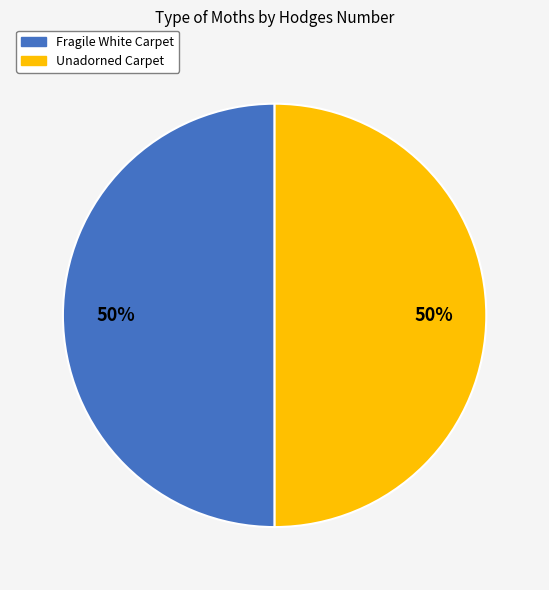

What is the ratio of the value at Unadorned Carpet to the value at Fragile White Carpet?

1.0